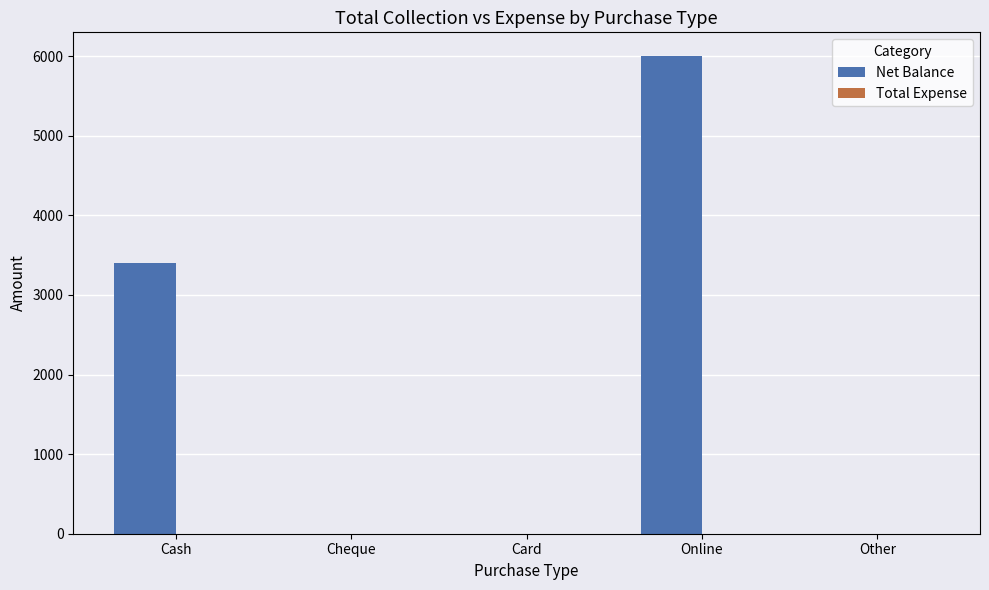

Which has a higher value, Other or Cash?

Cash